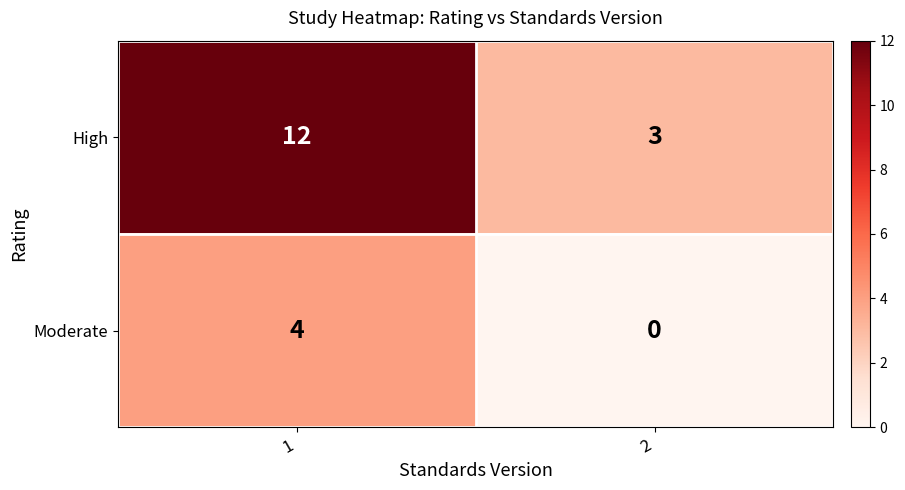

What is the total value across all series at 2?

3